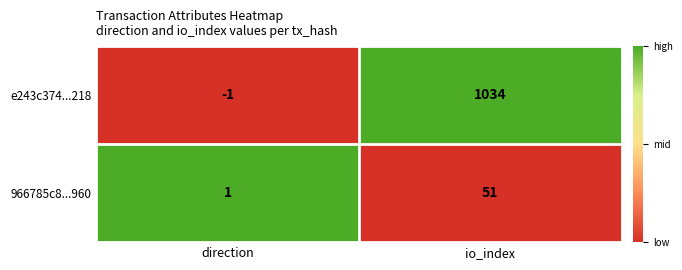

What is the highest value of the e243c374...218 series?

1034